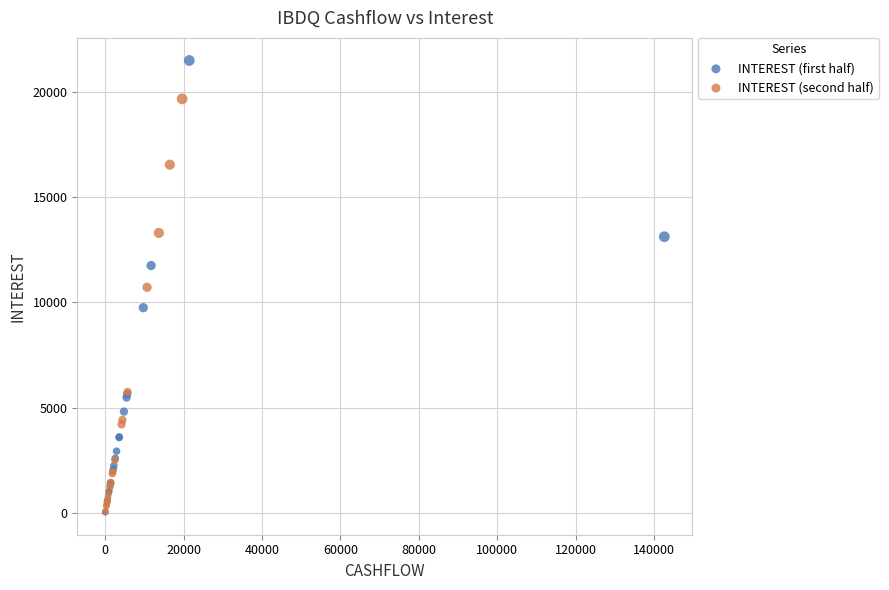

Which series has the largest Y range (max minus min)?

INTEREST (first half)